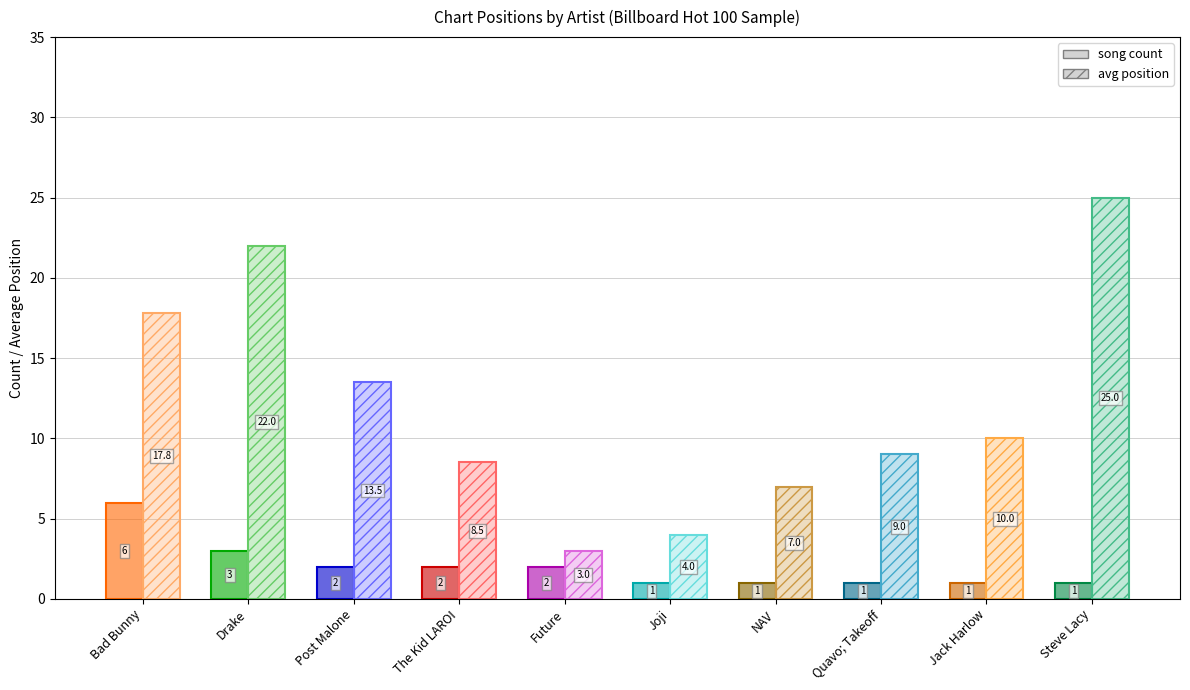

Is it true that avg position equals 8.5 at The Kid LAROI?

True